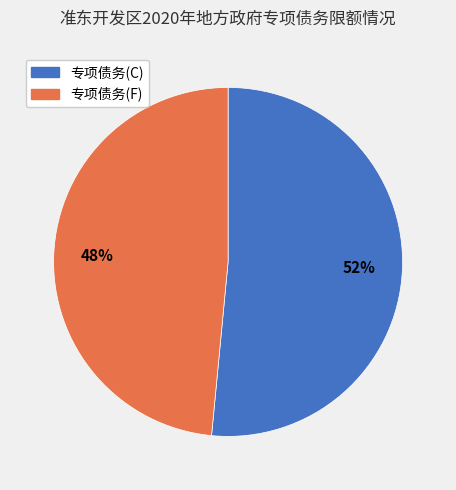

Do 专项债务(C) and 专项债务(F) together represent more than half of the pie?

Yes